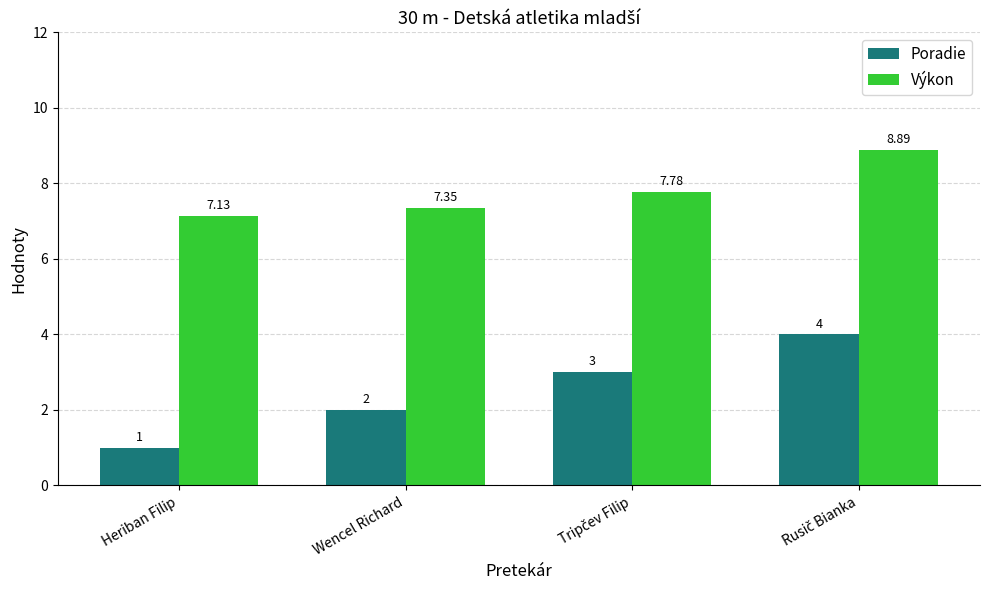

How many categories are shown in the chart?

4